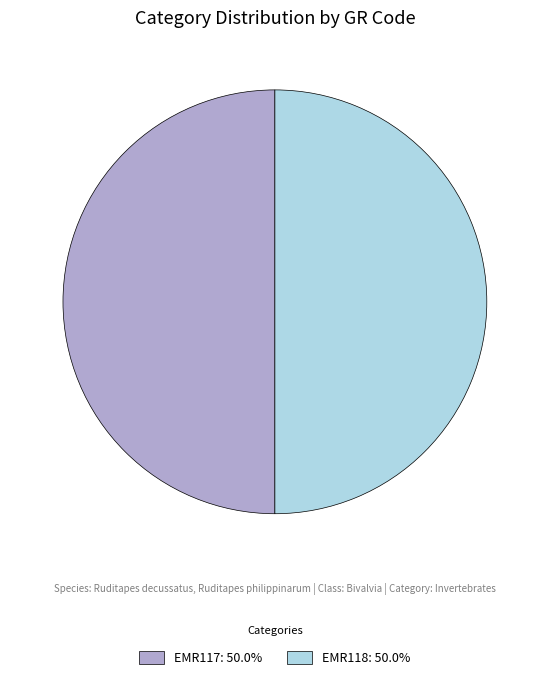

How many segments does this pie chart have?

2